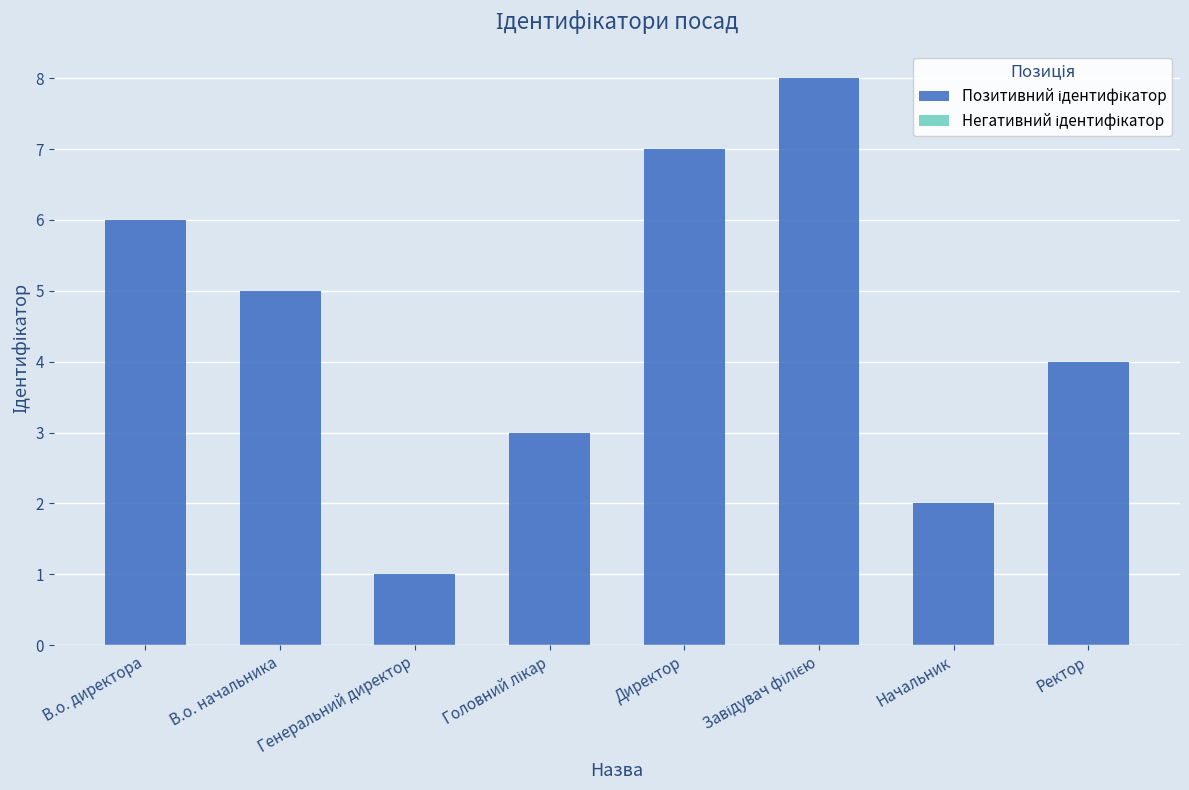

Are the bars horizontal?

No